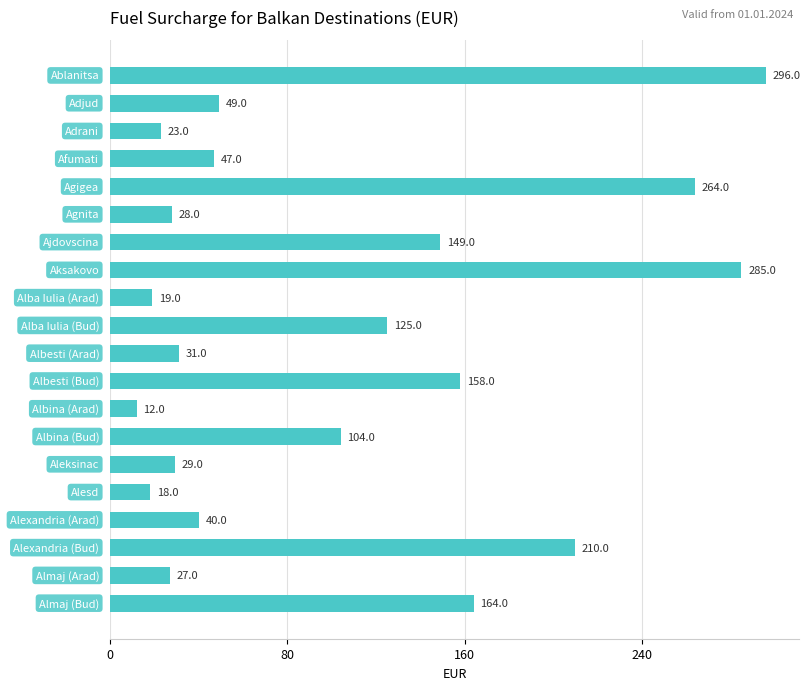

What is the average value?

104